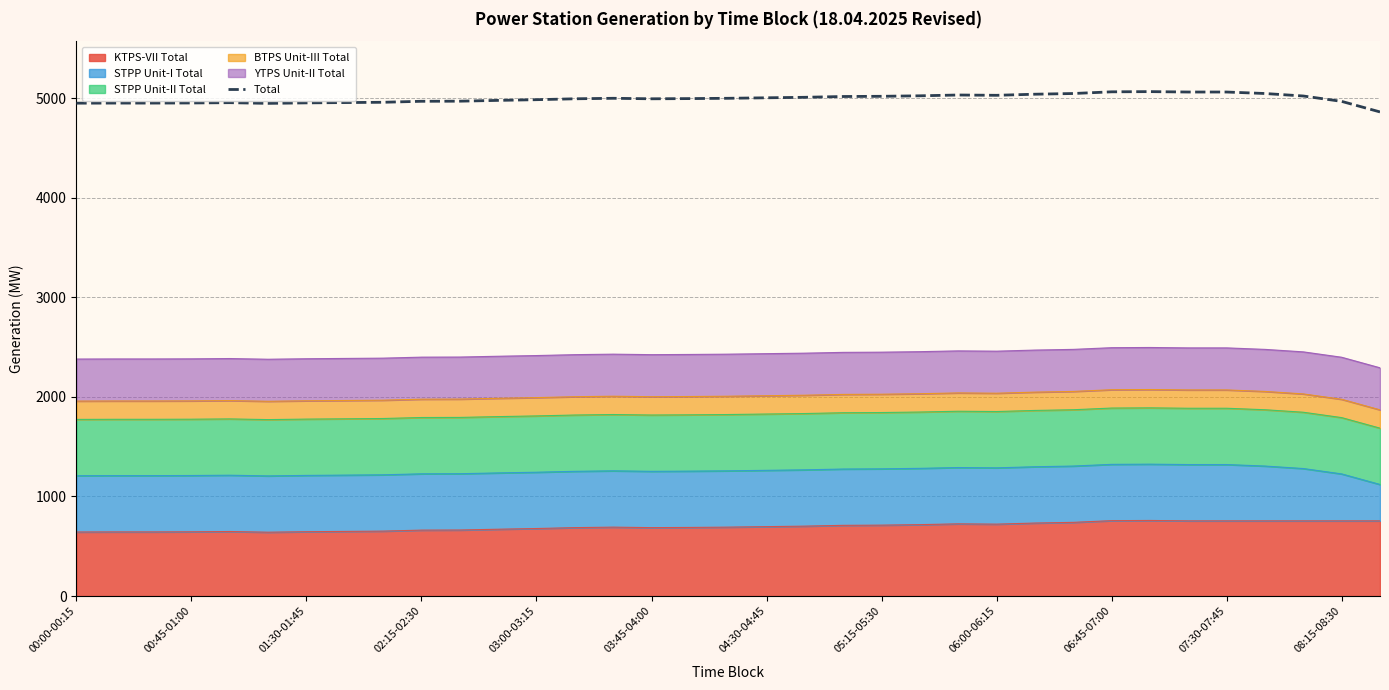

Does the chart have visible grid lines?

Yes